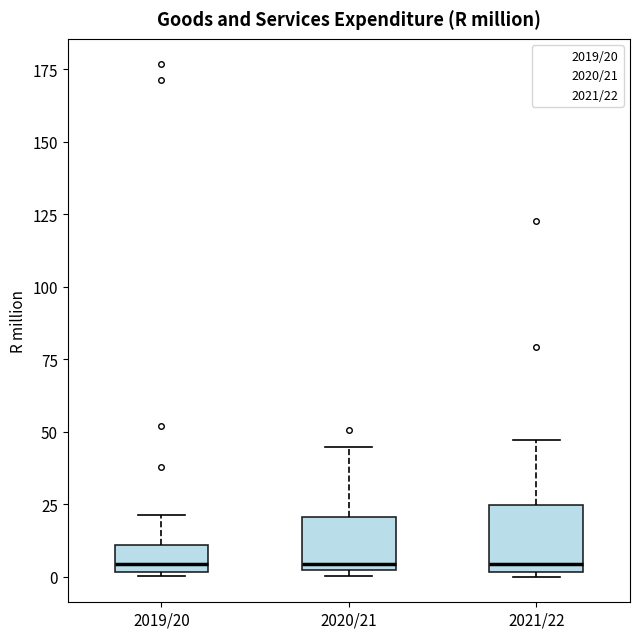

Which box is the tallest, from its lower edge to its upper edge?

2021/22